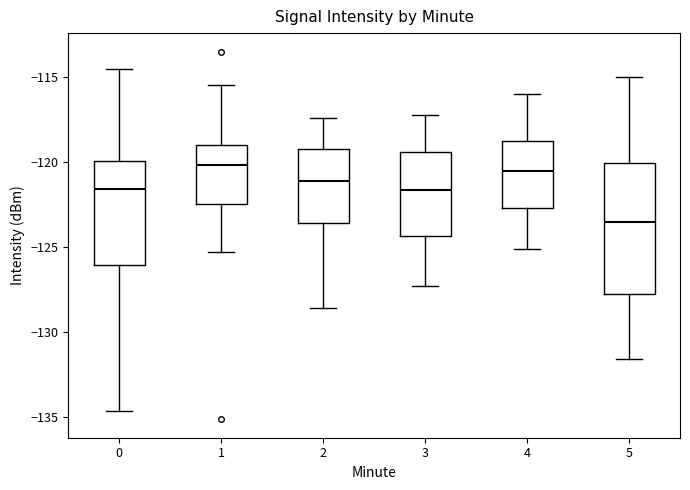

Comparing the boxes themselves (not the whiskers), which one is the tallest?

5